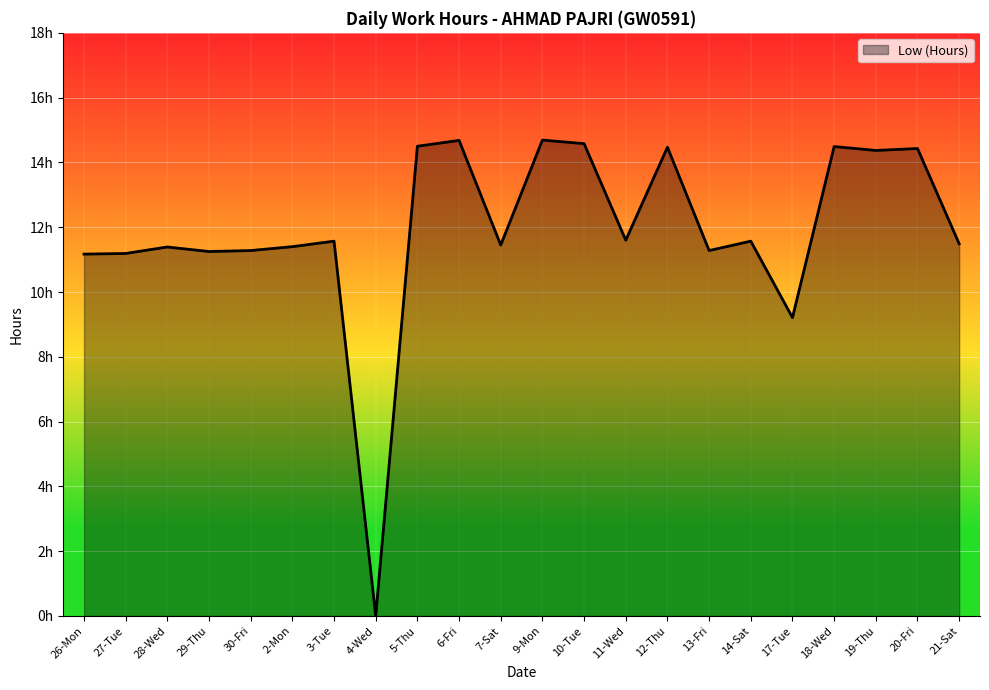

At which category does the data reach its first local peak?

28-Wed